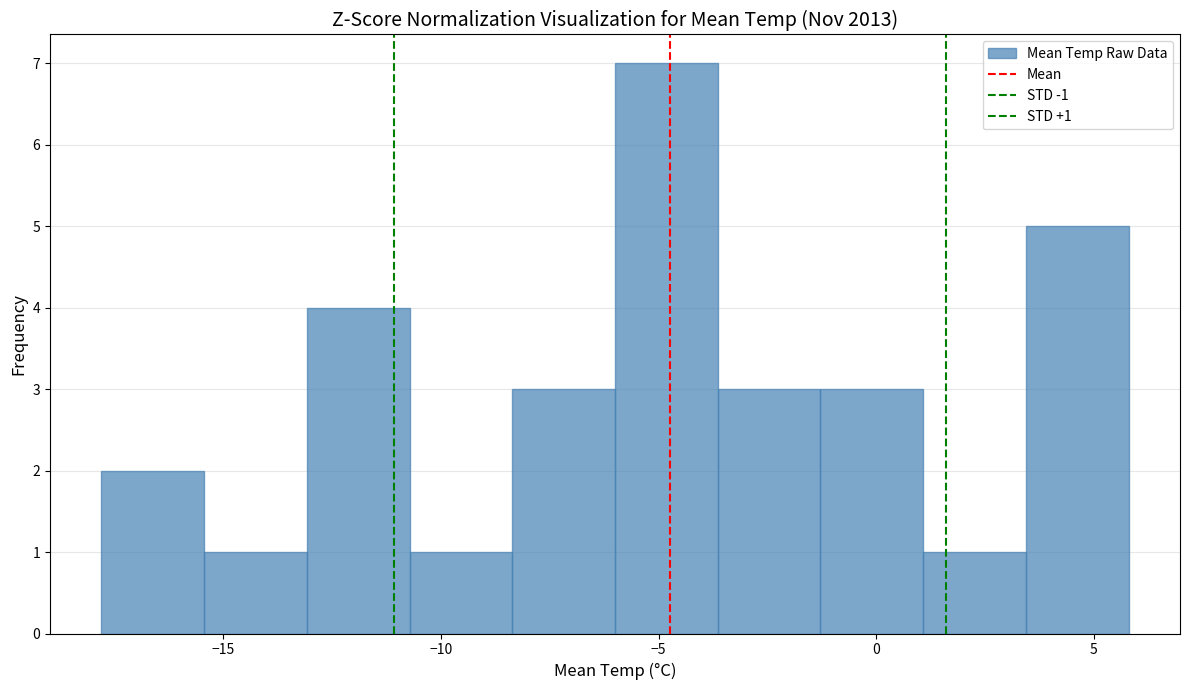

Over which range of the x-axis is the bar tallest?

-6.0 to -3.5